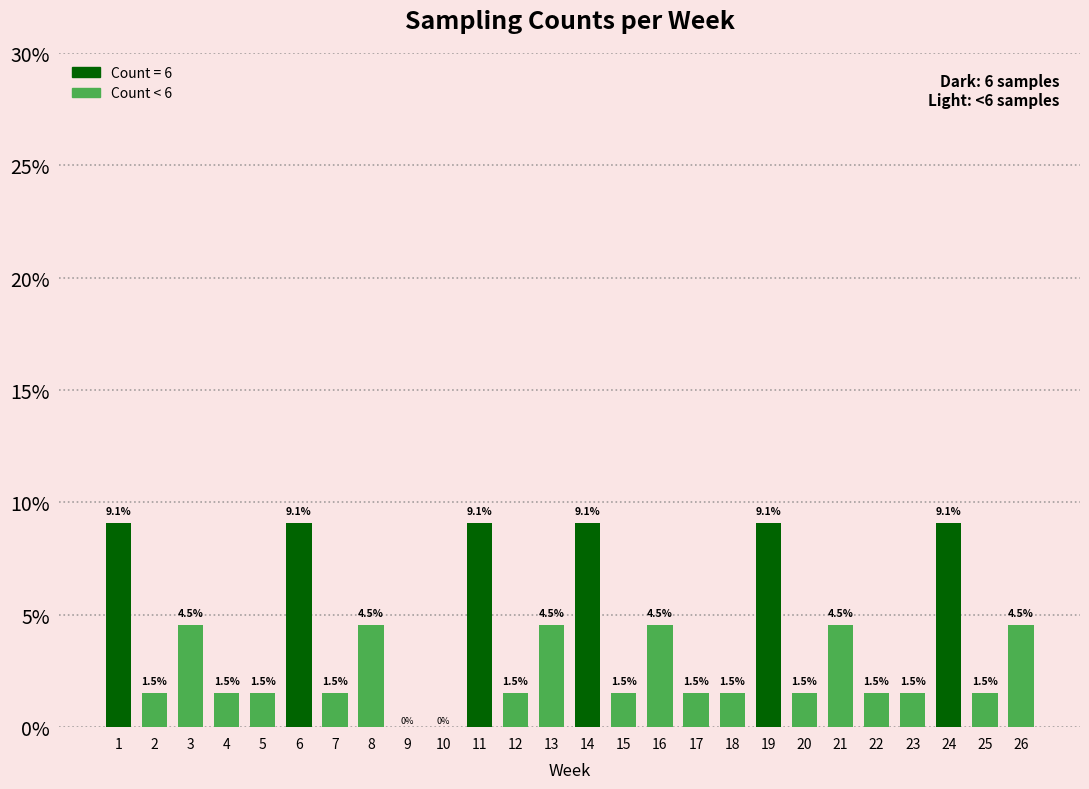

Reading left to right, what are all the values shown in this chart?

1=9.1	2=1.5	3=4.5	4=1.5	5=1.5	6=9.1	7=1.5	8=4.5	9=0.0	10=0.0	11=9.1	12=1.5	13=4.5	14=9.1	15=1.5	16=4.5	17=1.5	18=1.5	19=9.1	20=1.5	21=4.5	22=1.5	23=1.5	24=9.1	25=1.5	26=4.5